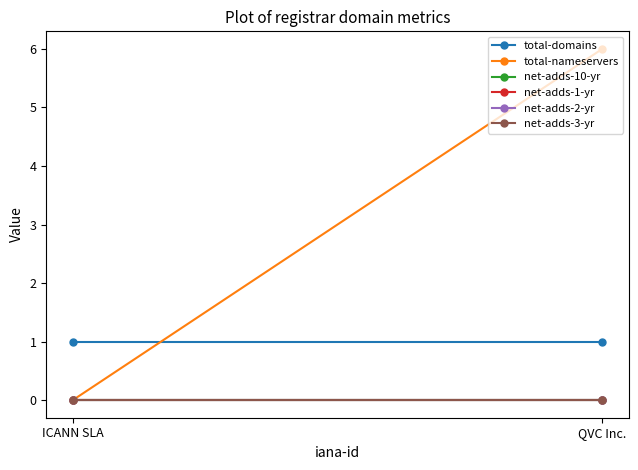

What are all the series names shown in the legend?

total-domains, total-nameservers, net-adds-10-yr, net-adds-1-yr, net-adds-2-yr, net-adds-3-yr